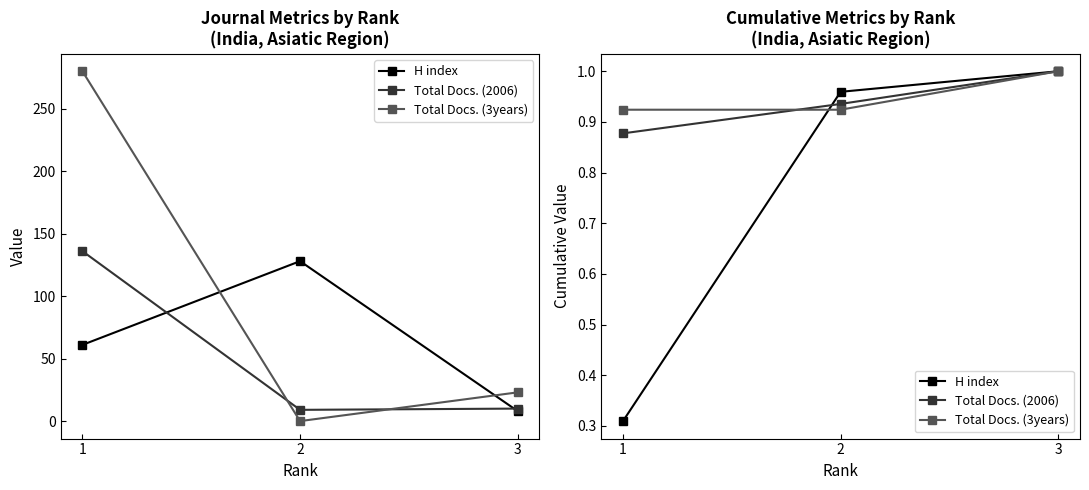

Is it true that H index equals 1.0 at 3?

True